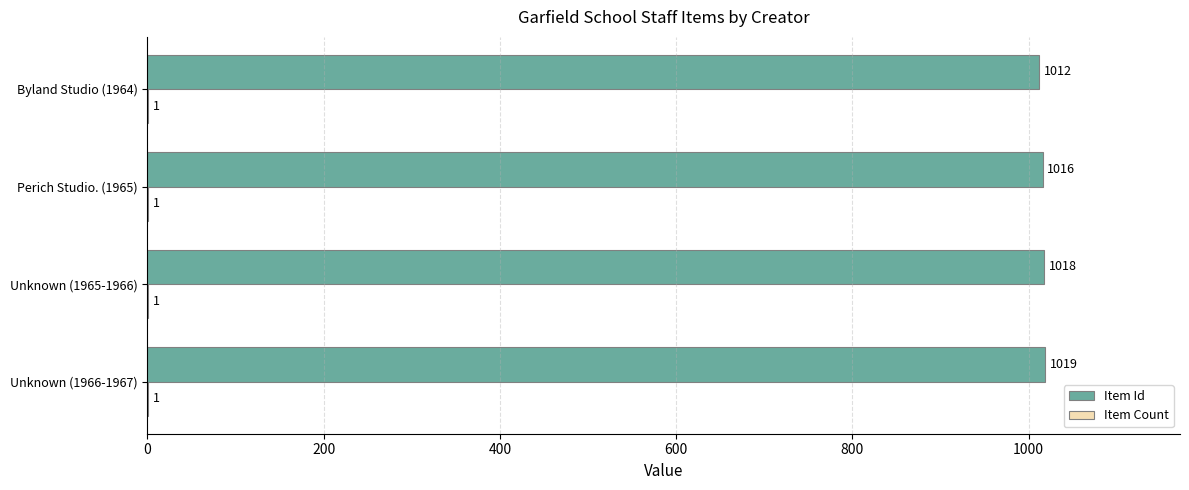

Between Unknown (1966-1967) and Byland Studio (1964), which series saw the biggest shift?

Item Id